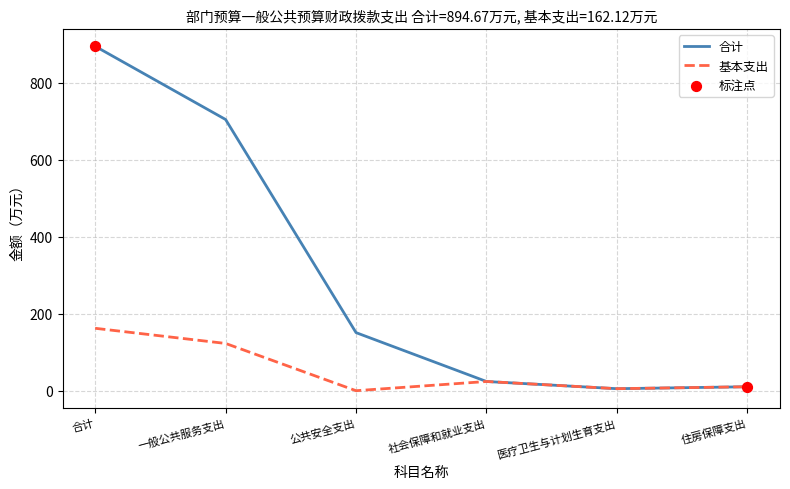

At how many categories does at least one series exceed 45?

3